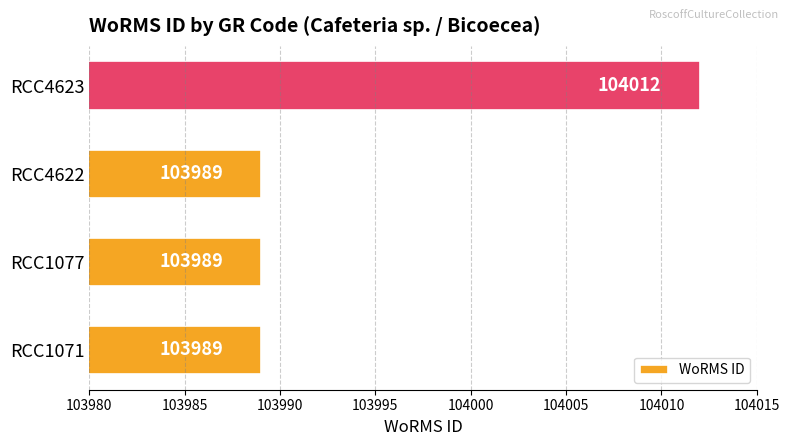

How many data points does each series have?

4